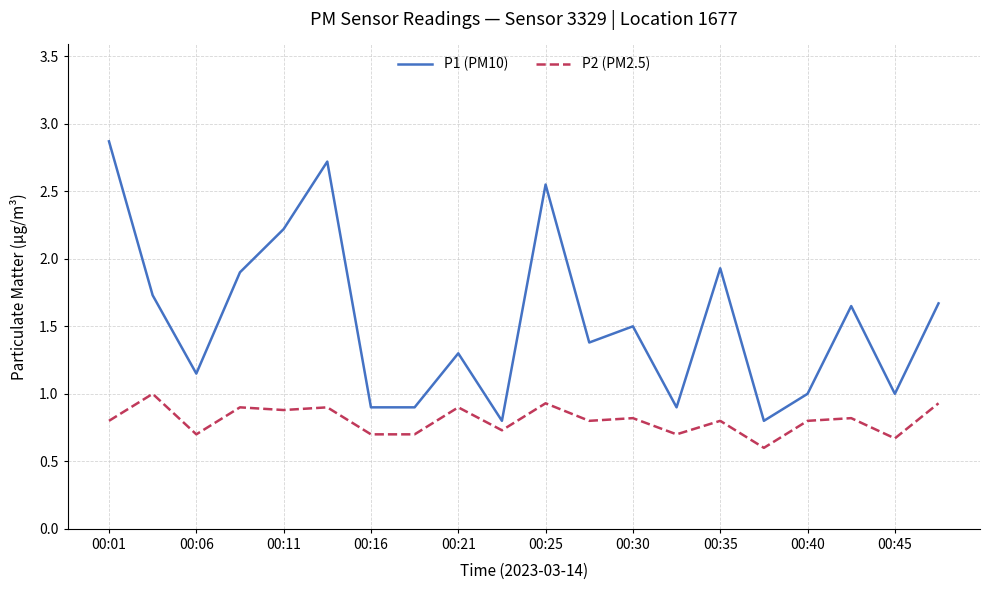

Which series has the largest range (max minus min)?

P1 (PM10)